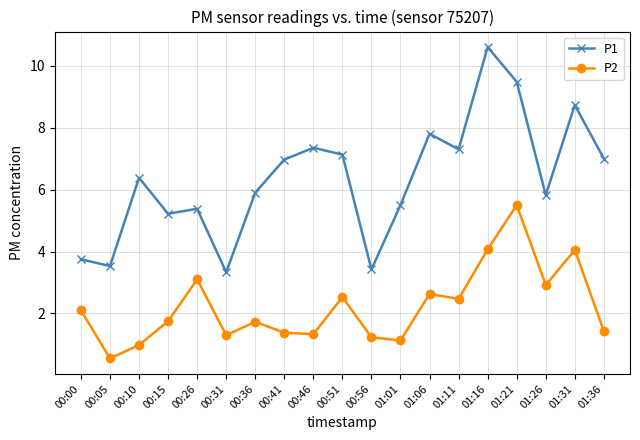

The value of P2 at 00:56 is 2.0. True or false?

False